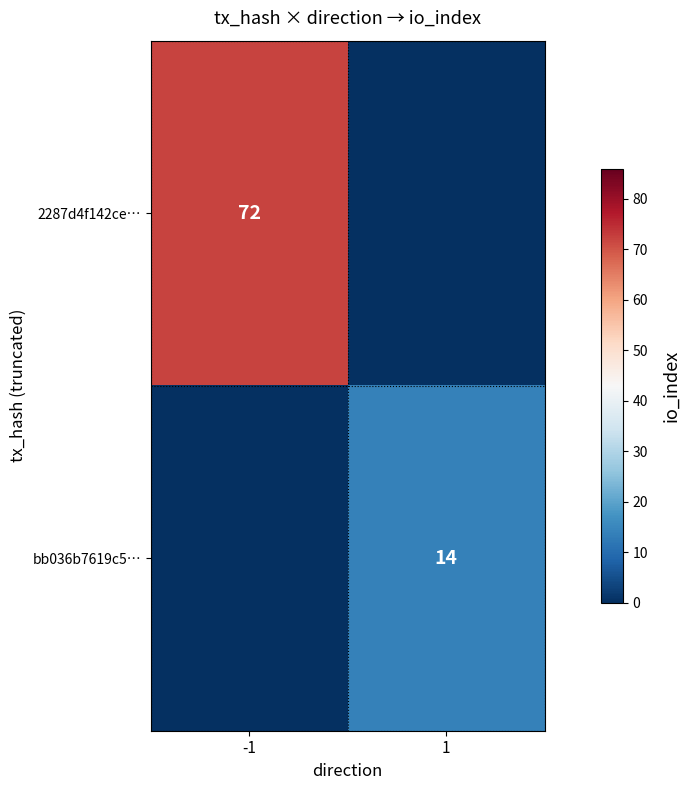

Is it true that 2287d4f142ce… equals 95 at -1?

False